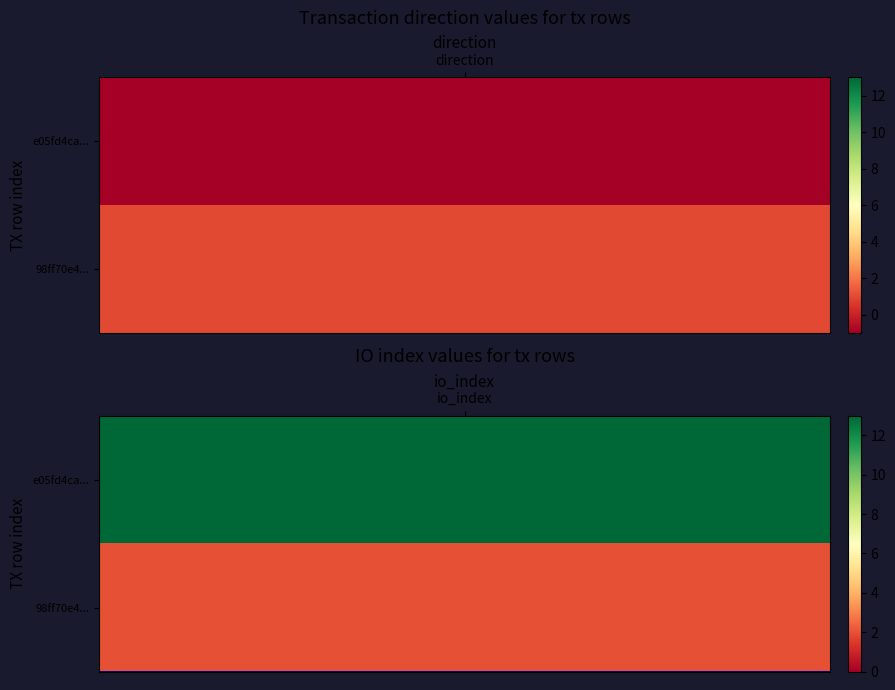

How many positive values does the e05fd4ca0f7f050bfac9fd300f20ffa4825001f series have?

1